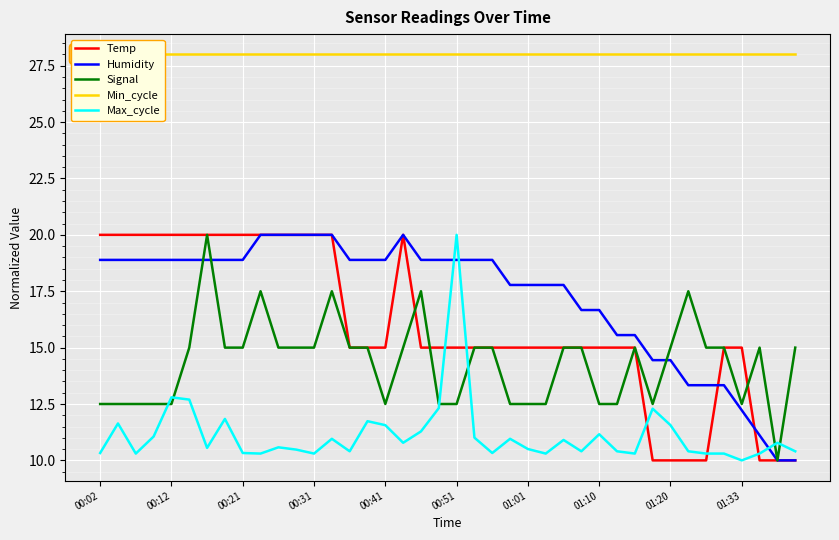

True or false: Max_cycle and Temp intersect in this chart.

True